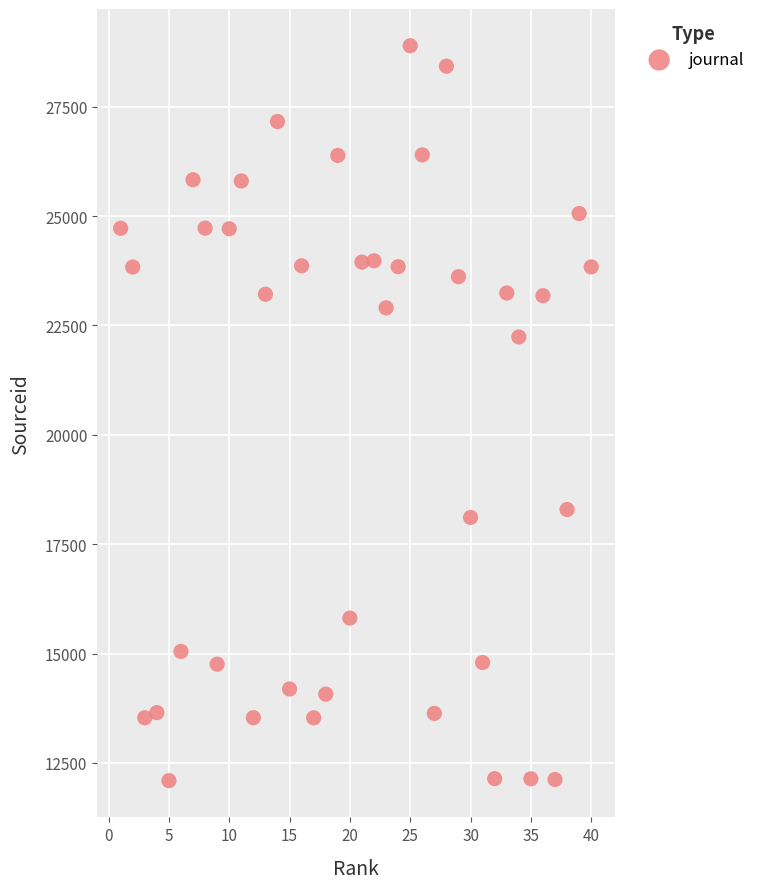

What is the range of Y values (max minus min)?

16799